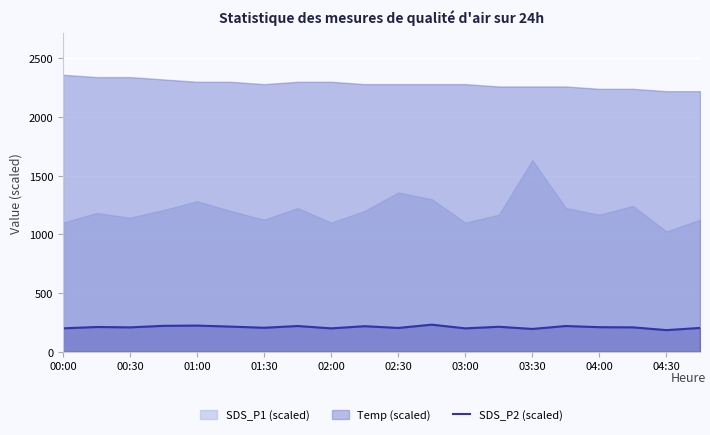

The chart shows a value of 123.0 at 13. True or false?

False